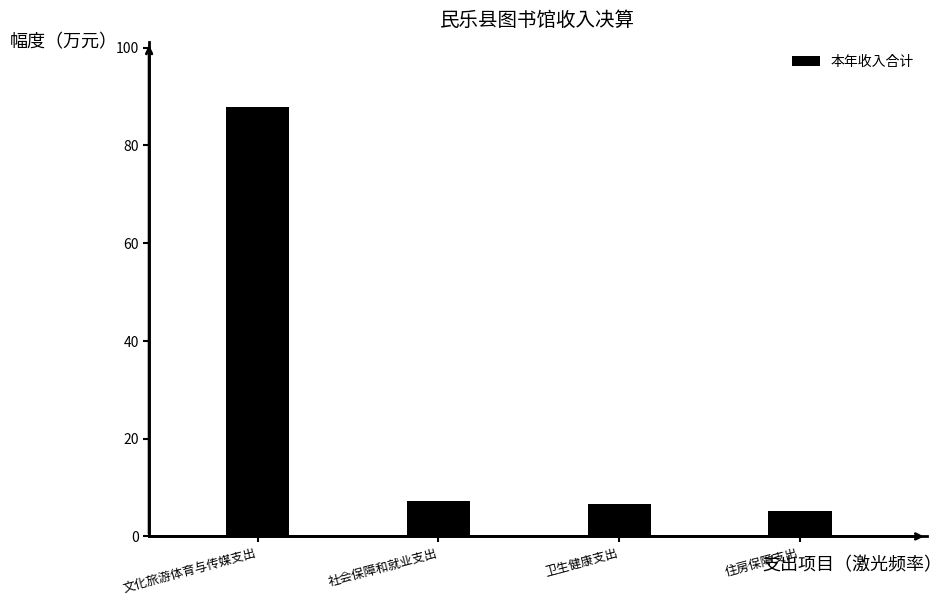

The chart shows a value of 7.3 at 社会保障和就业支出. True or false?

True